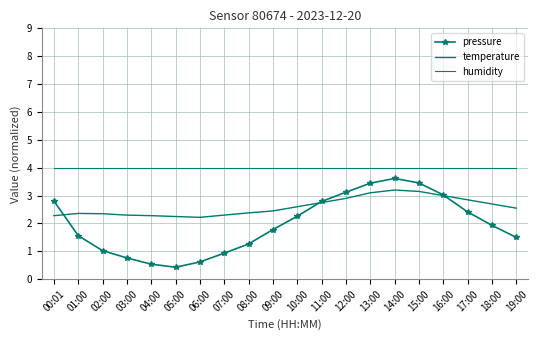

At which category does the chart reach its peak across all series?

00:01